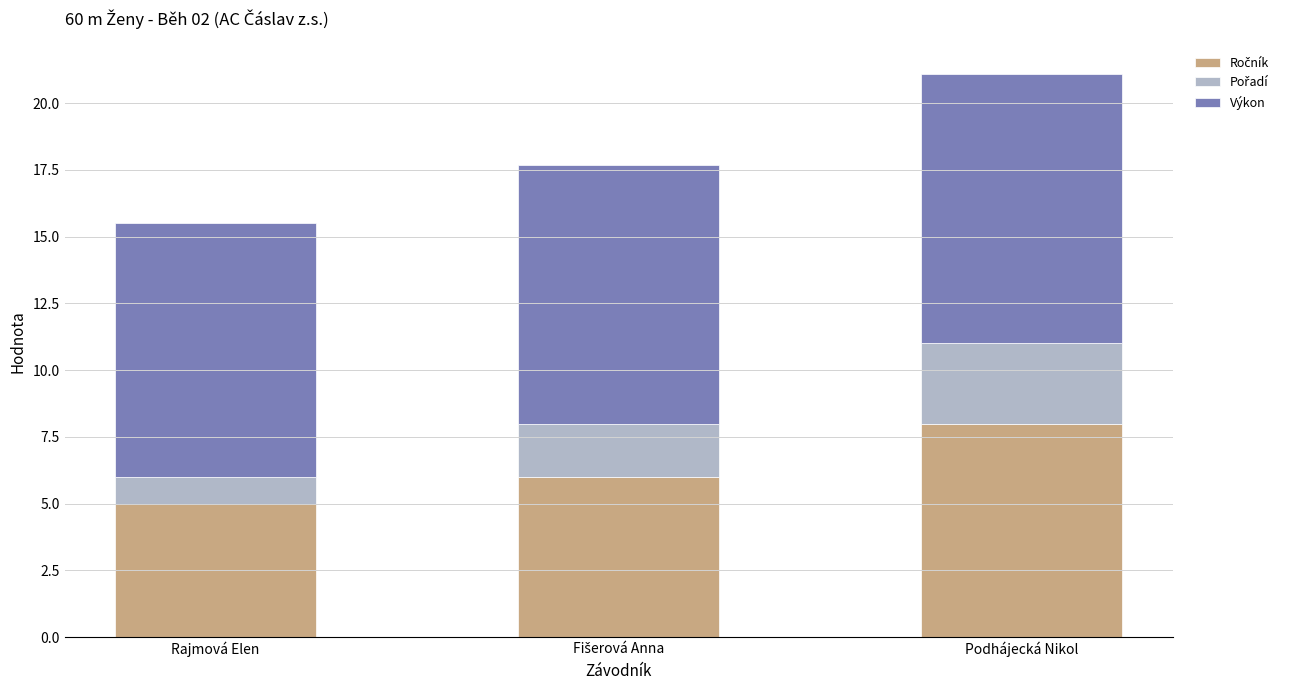

At how many categories does at least one series exceed 4?

3